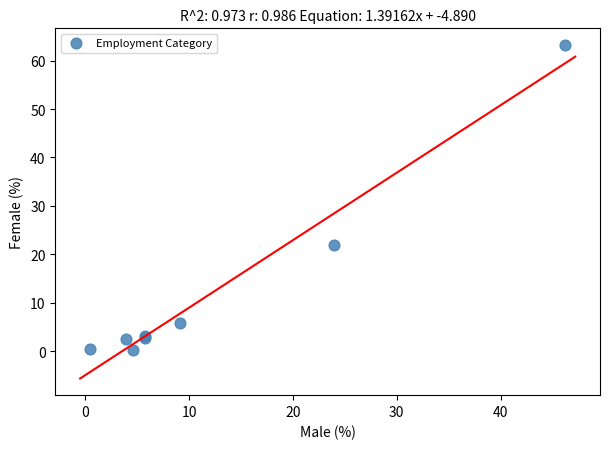

What Y value in the scatter plot is closest to 31?

21.9